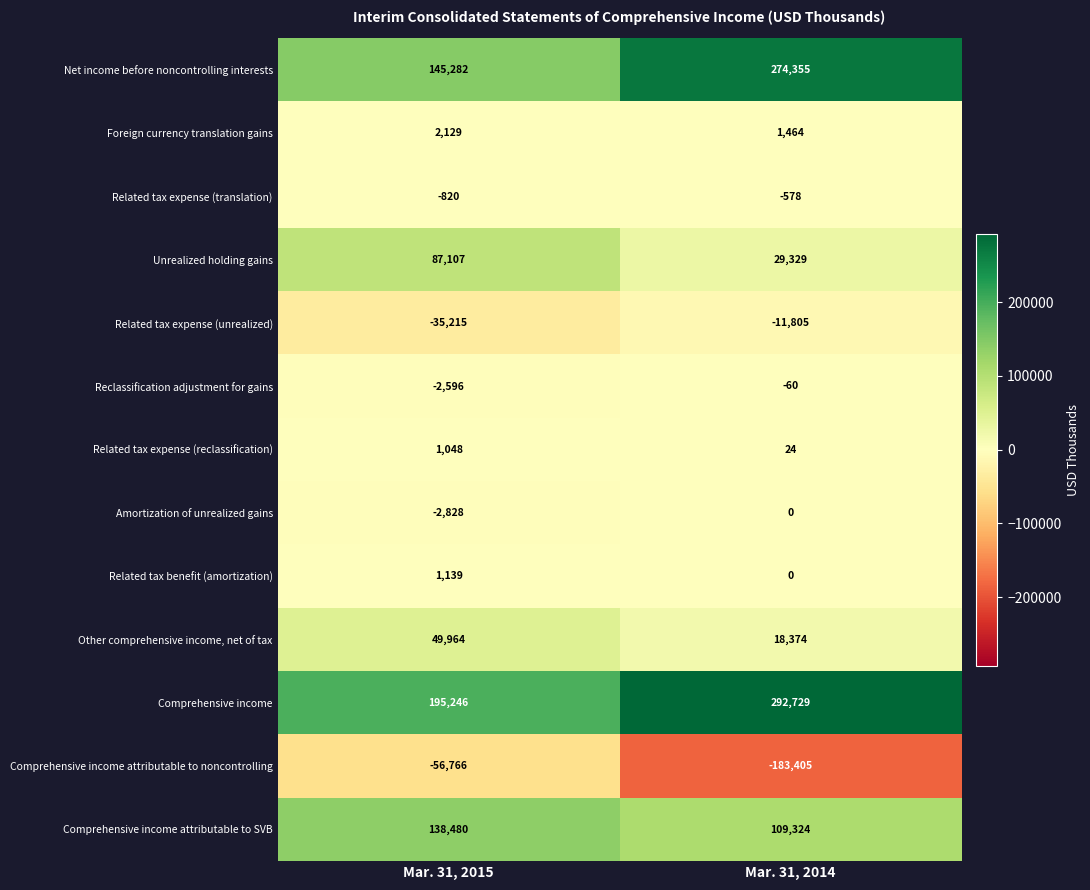

What is the sum of the Other comprehensive income, net of tax values at Mar. 31, 2015 and Mar. 31, 2014?

68338